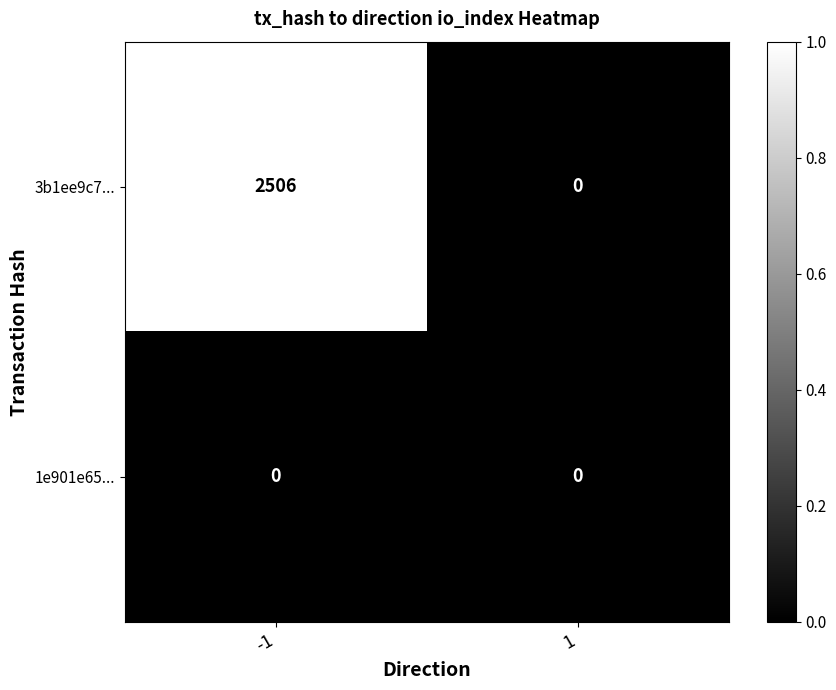

Read the 3b1ee9c7... value at -1, to the nearest 10.

2510